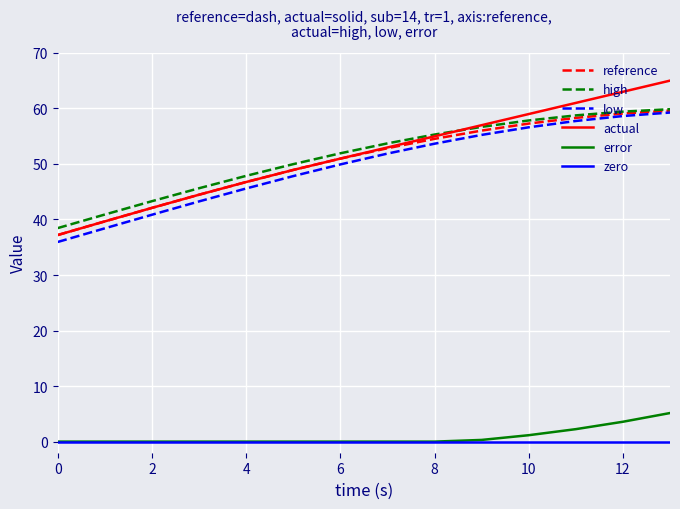

What is the lowest value of the high series?

38.4